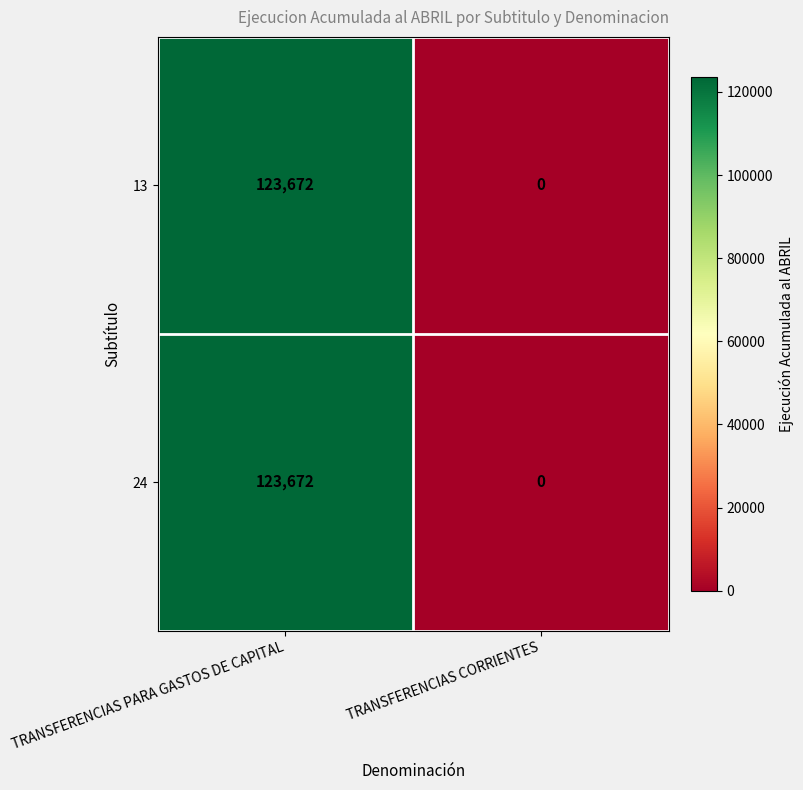

How many series are shown in this chart?

2